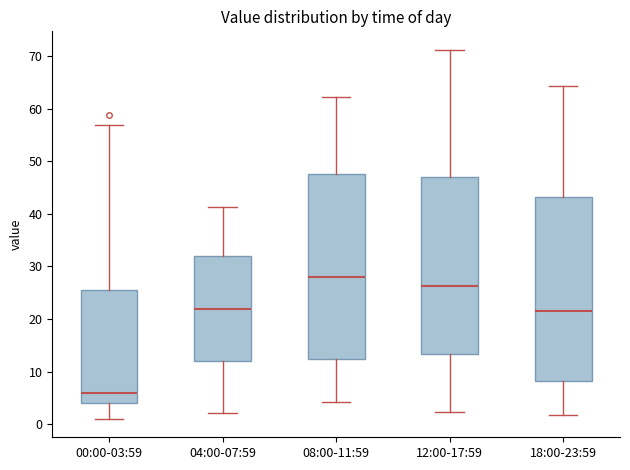

Reading left to right, read every box against the y-axis: the position of its median line, the range the box covers, and the ends of its whiskers. The values are not printed on the chart, so give them approximately, as read against the axis.

00:00-03:59: median 6, box 4 to 26, whiskers 1 to 57
04:00-07:59: median 22, box 12 to 32, whiskers 2 to 41
08:00-11:59: median 28, box 12 to 48, whiskers 4 to 62
12:00-17:59: median 26, box 13 to 47, whiskers 2 to 71
18:00-23:59: median 22, box 8 to 43, whiskers 2 to 64